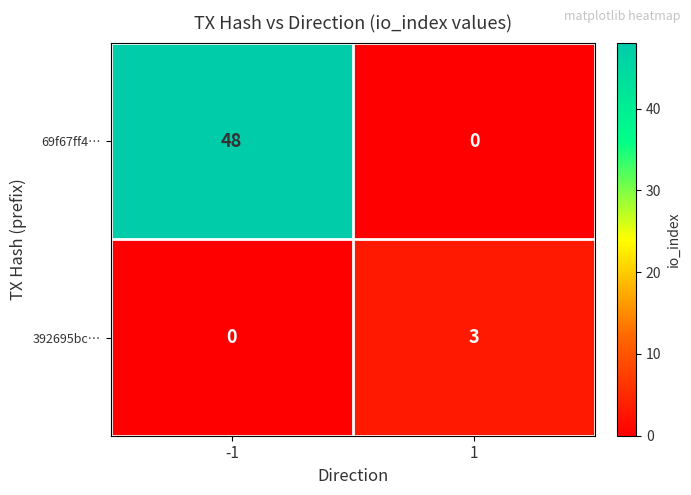

At which category is the sum across all series the highest?

-1